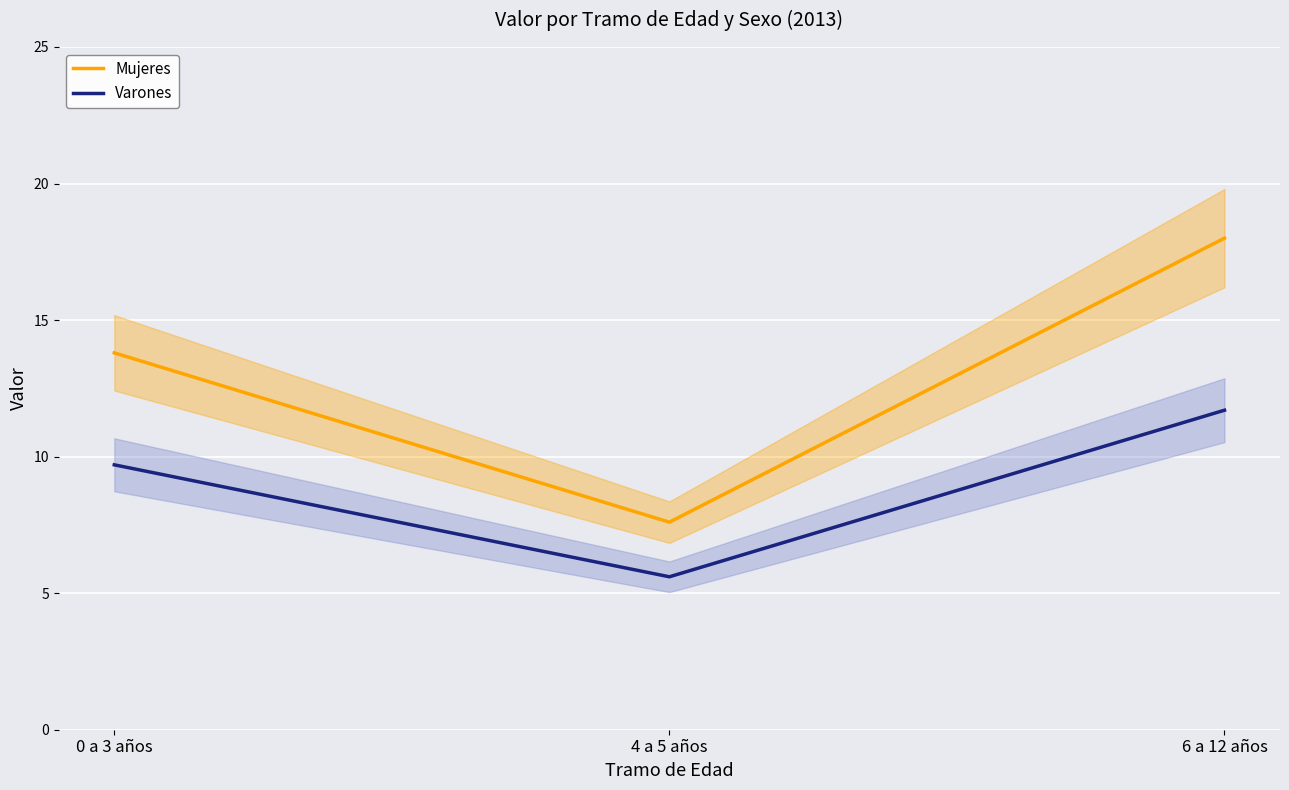

Which series has the largest range (max minus min)?

Mujeres